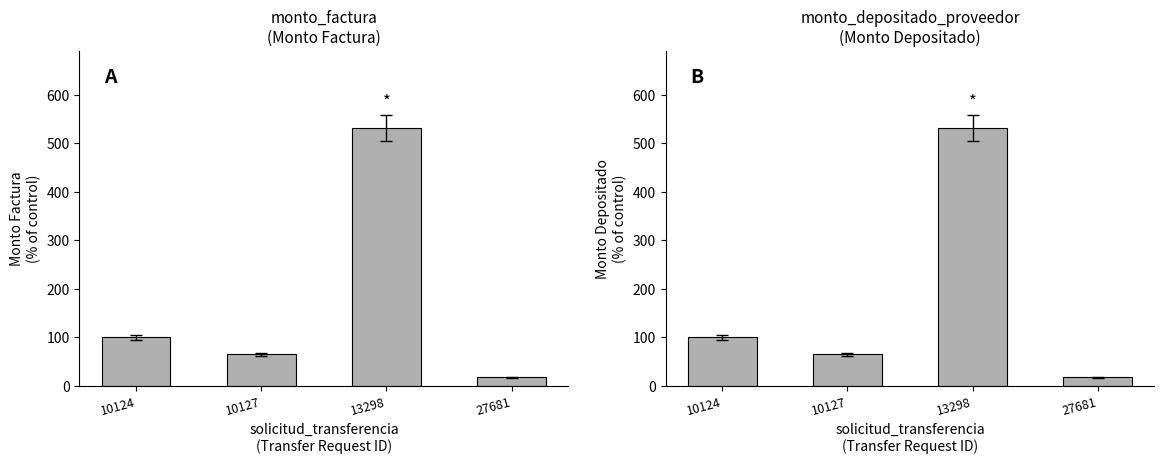

What is the total value across all series at 10124?

200.0